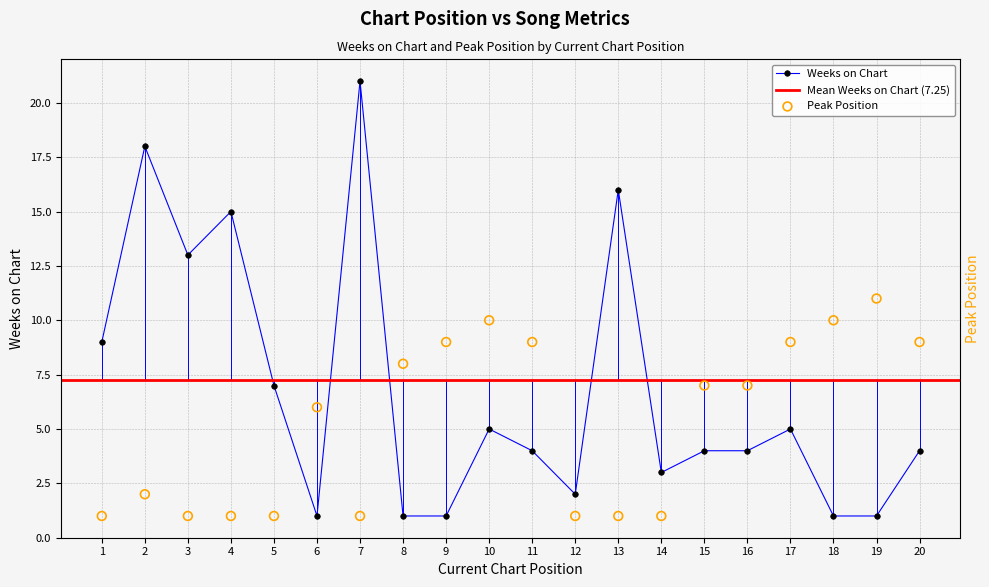

What is the total value across all series at 7?

22